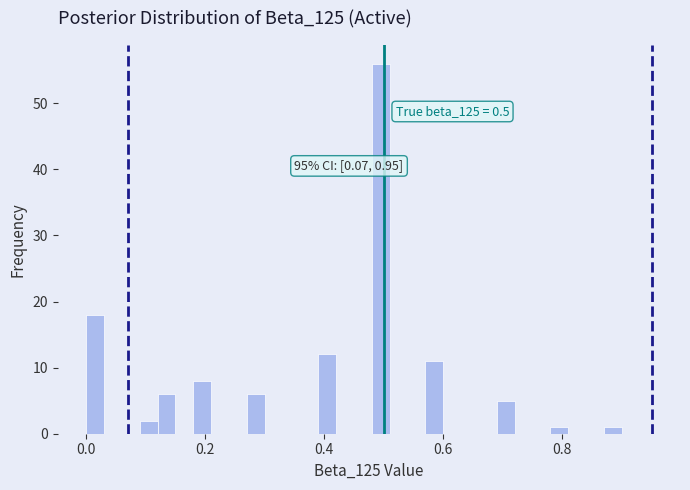

Read against the x-axis, roughly where is the centre of the tallest bar?

0.50